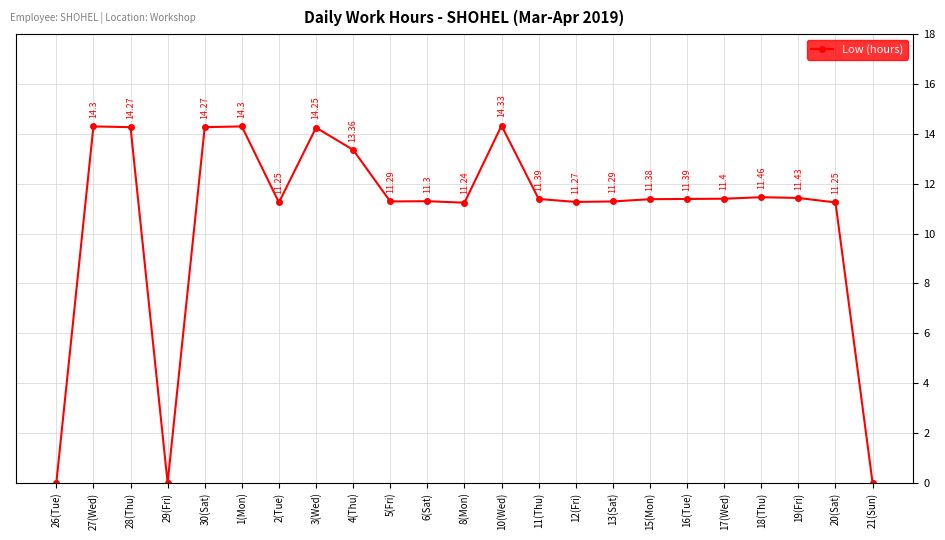

What is the difference between the maximum and minimum values?

14.3